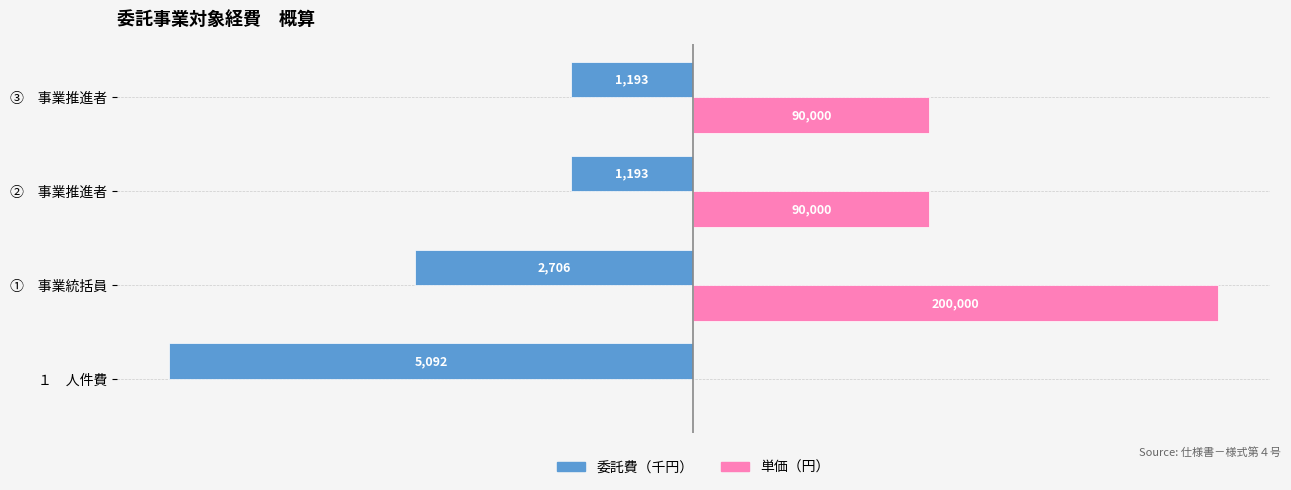

What is the minimum value for 委託費（千円）?

-5092.0